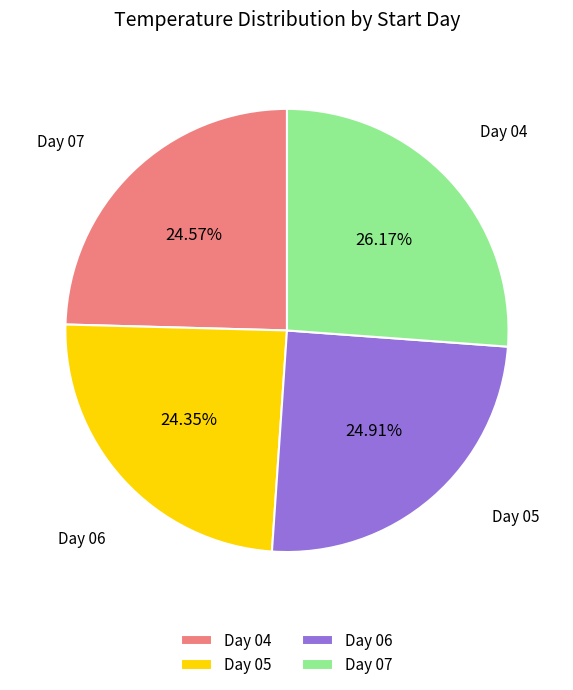

Approximately how many times larger is the value at Day 06 compared to Day 04?

1.0